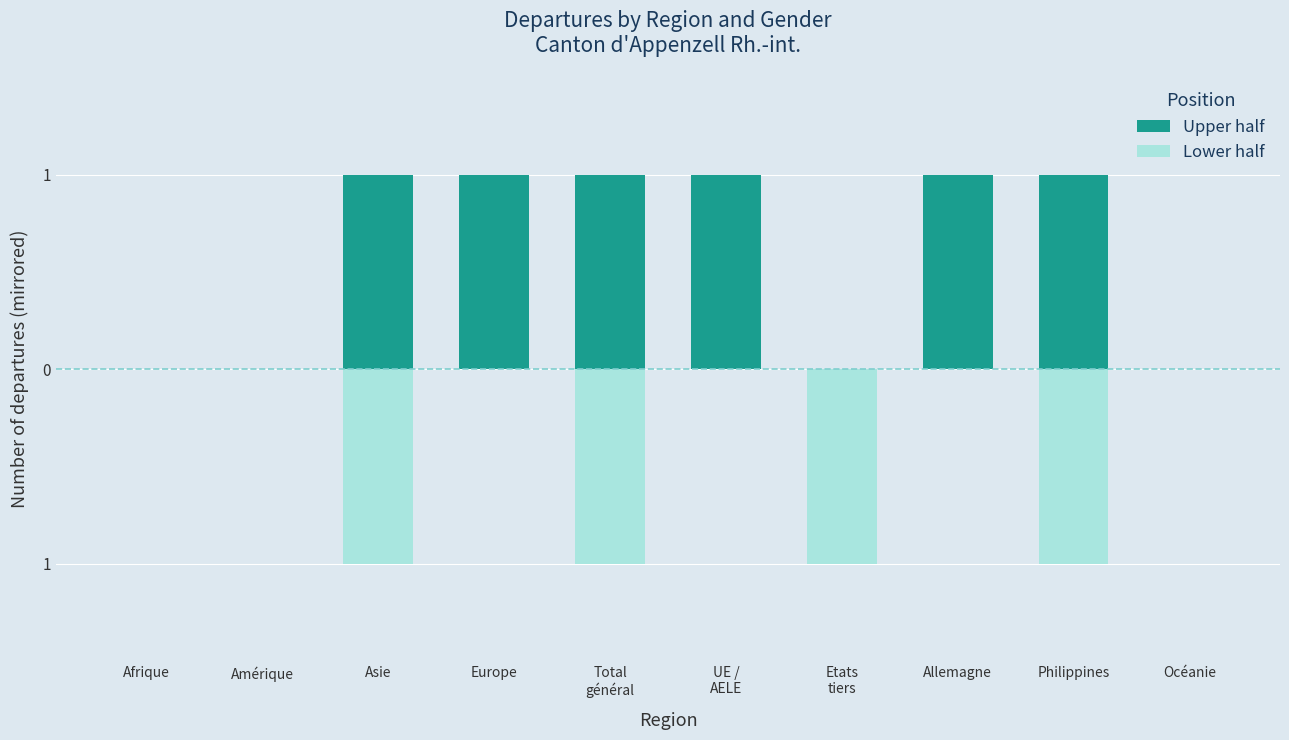

Which series changed the most between Europe and Etats
tiers?

Upper half